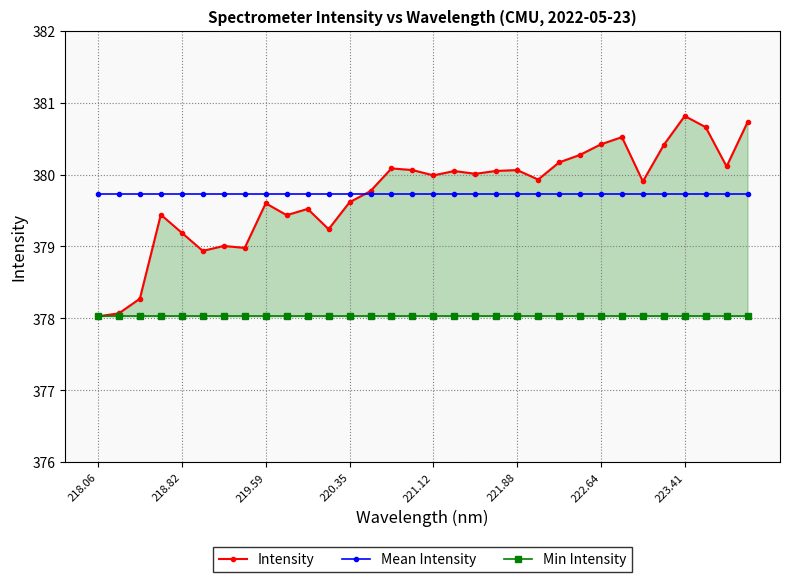

At which category is the sum across all series the highest?

223.41